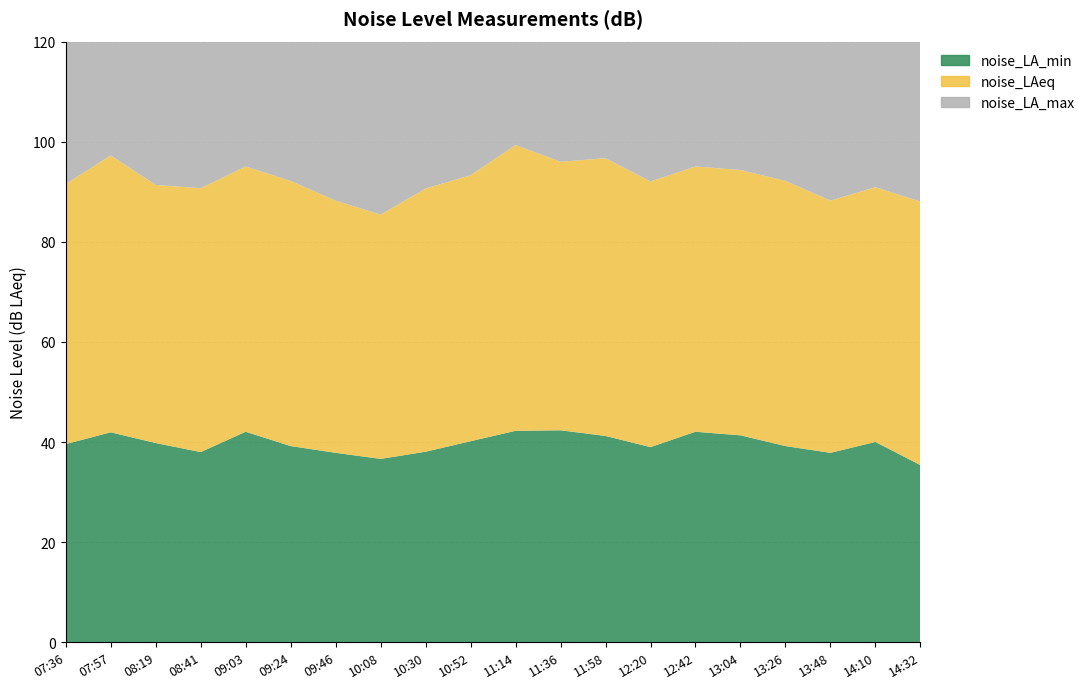

What is the maximum value for noise_LA_min?

42.4